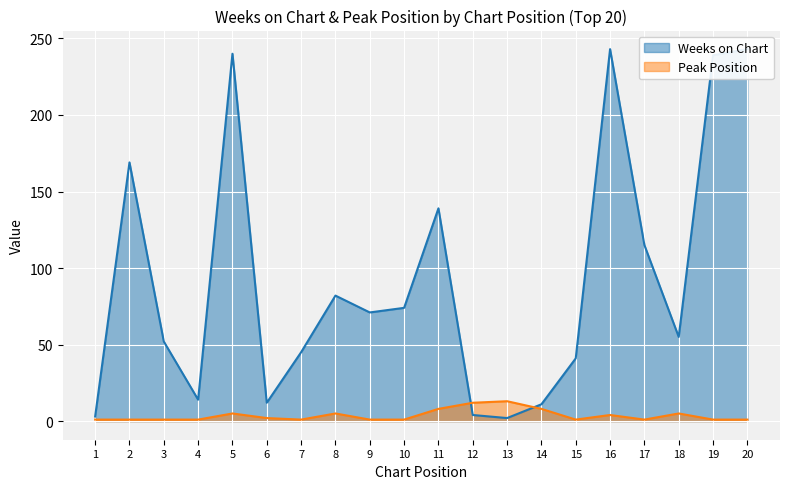

The value of Weeks on Chart at 9 is 71. True or false?

True